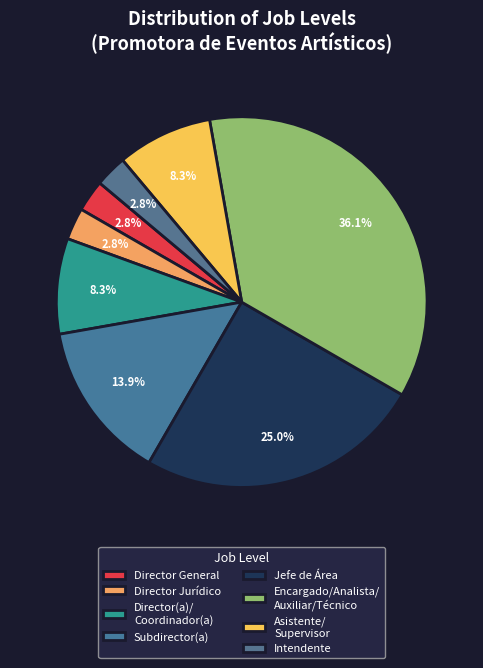

Count the number of slices in the pie.

8